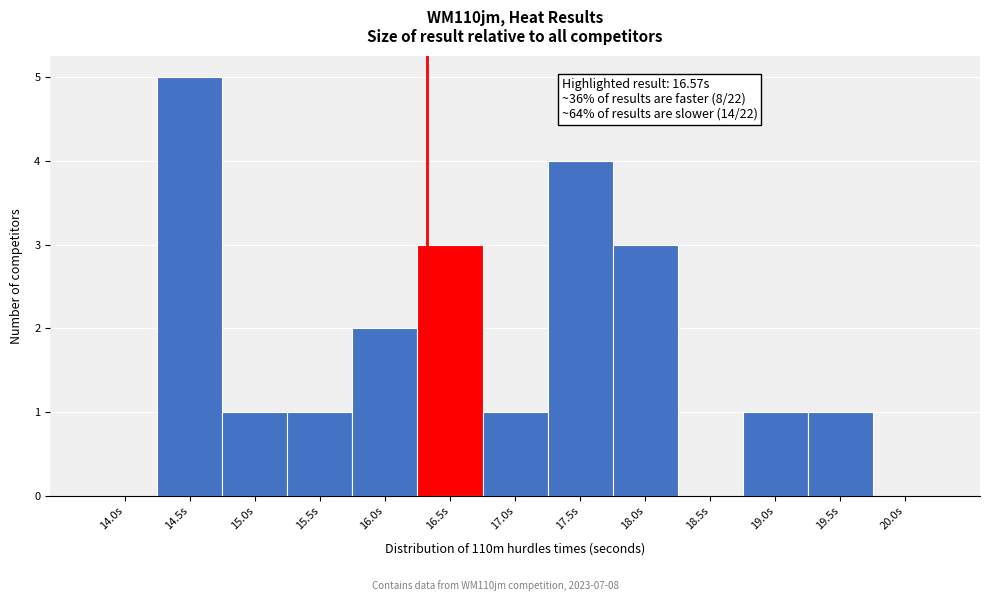

Reading right to left, extract all data points from this chart.

20.0s=0	19.5s=1	19.0s=1	18.5s=0	18.0s=3	17.5s=4	17.0s=1	16.5s=3	16.0s=2	15.5s=1	15.0s=1	14.5s=5	14.0s=0